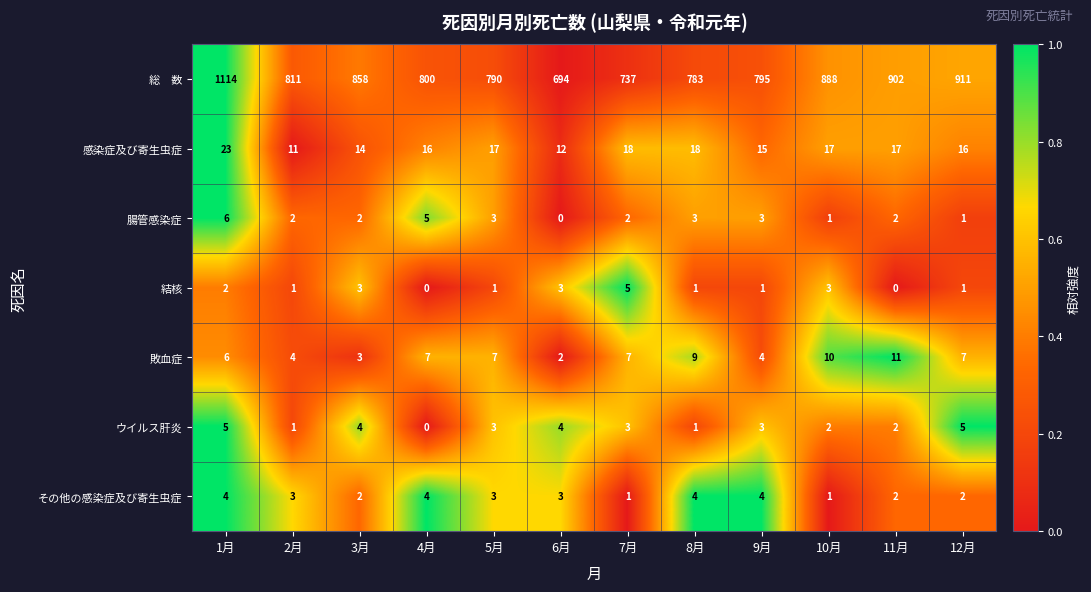

Which label corresponds to the largest value in the chart?

1月